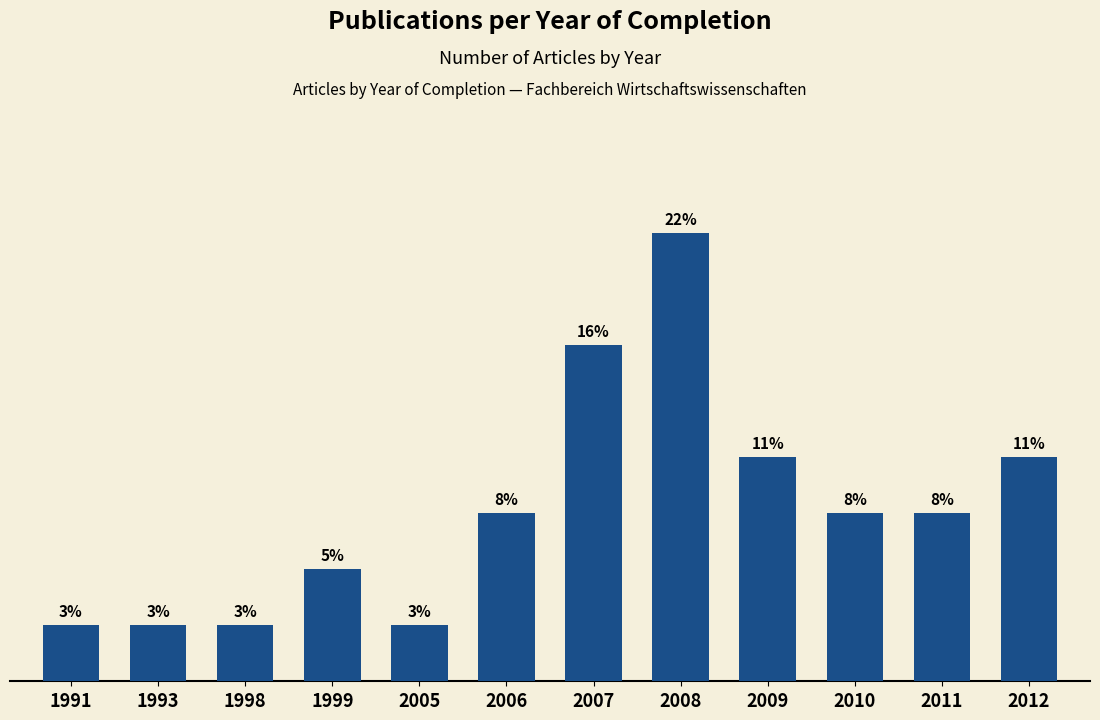

What is the sum of all values?

100.0